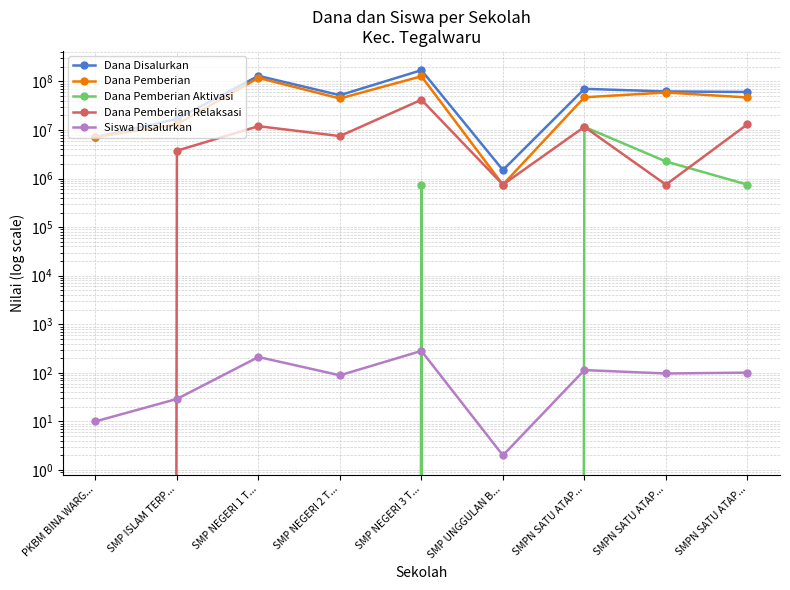

Is it true that Dana Pemberian equals 750000 at SMP UNGGULAN B...?

True